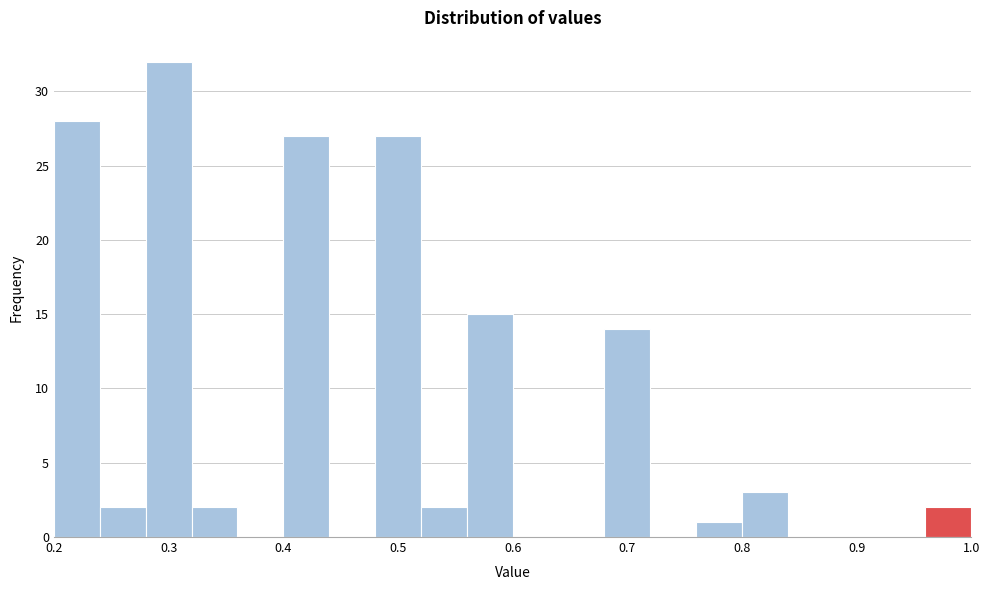

Over which range of the x-axis is the bar tallest?

0.28 to 0.32